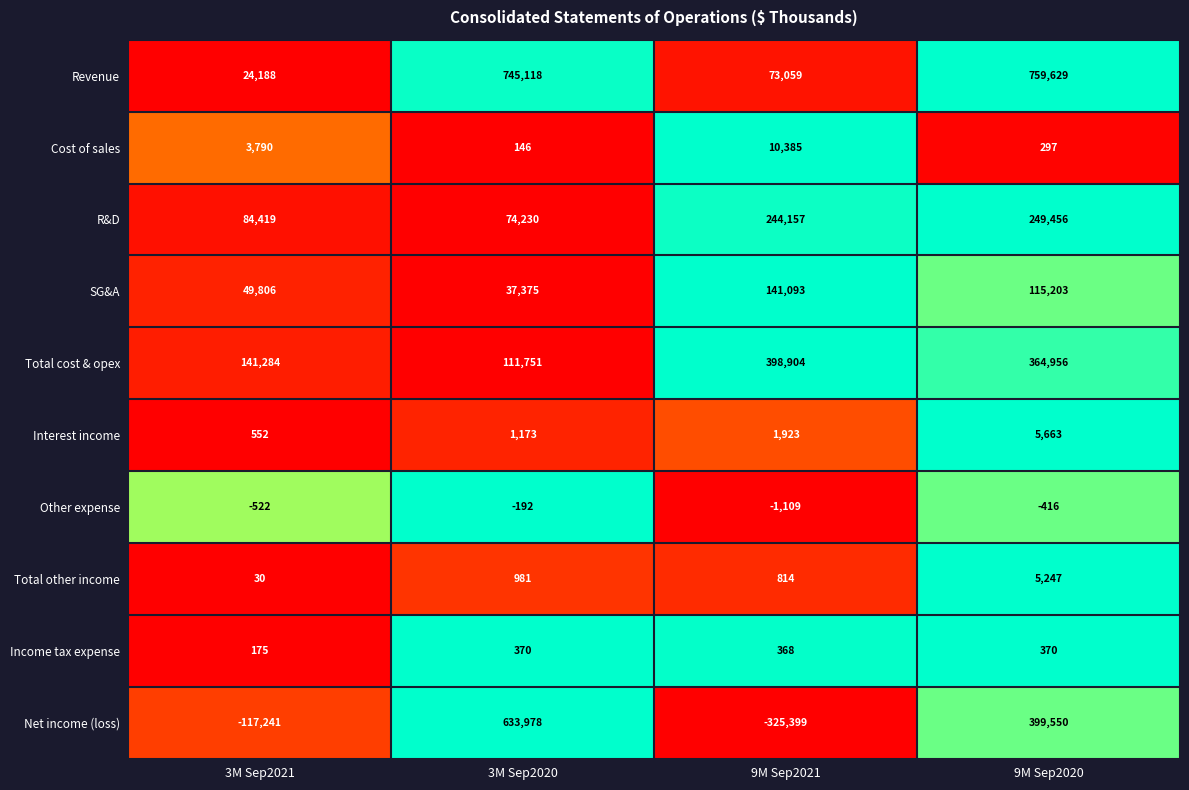

Which series has the largest range (max minus min)?

Net income (loss)